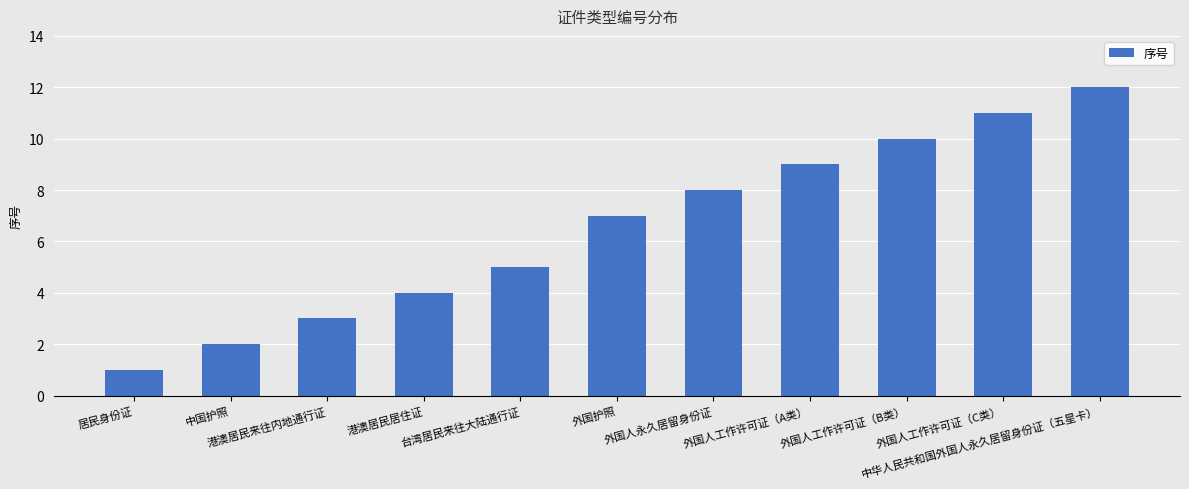

How many values are below 7?

5